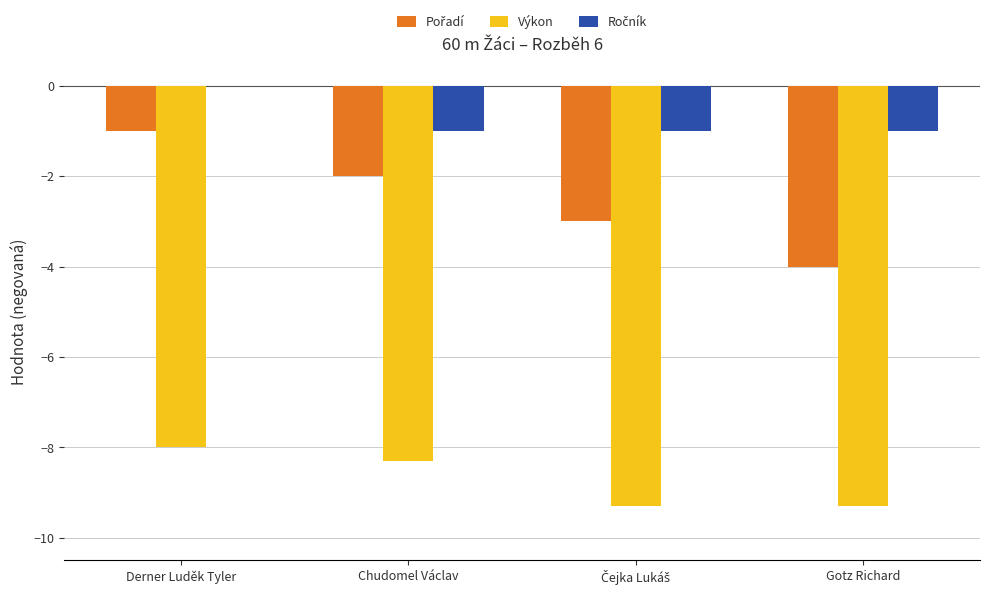

Is it true that Výkon equals -14.2 at Derner Luděk Tyler?

False